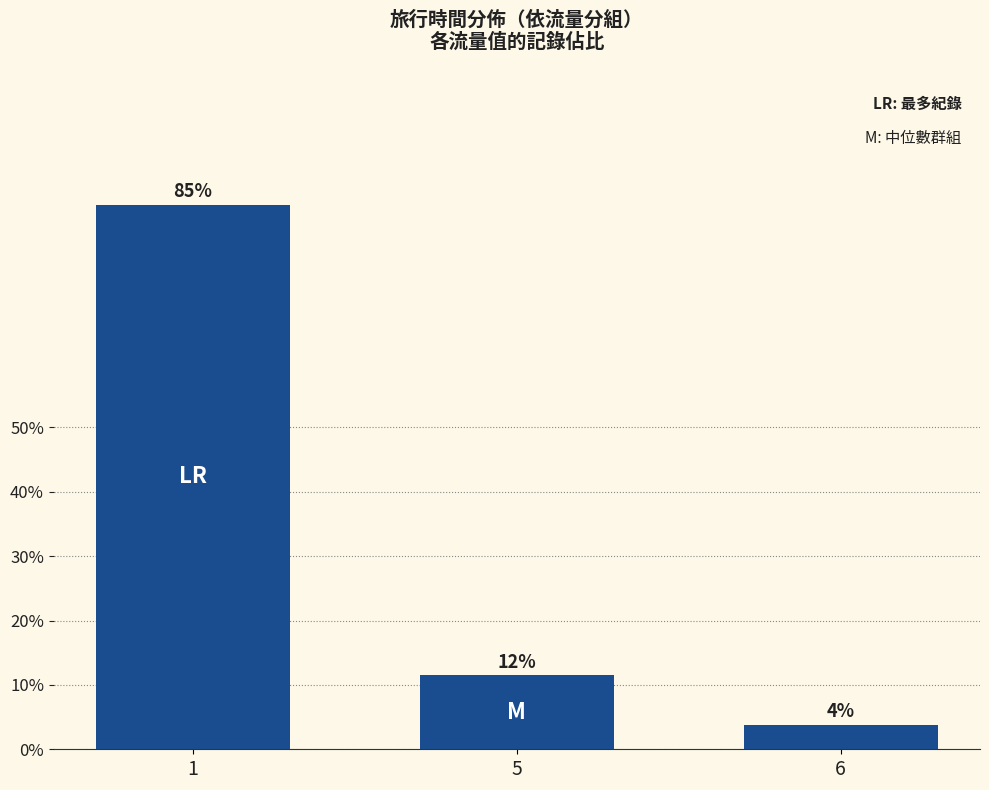

Does the chart contain any negative values?

No